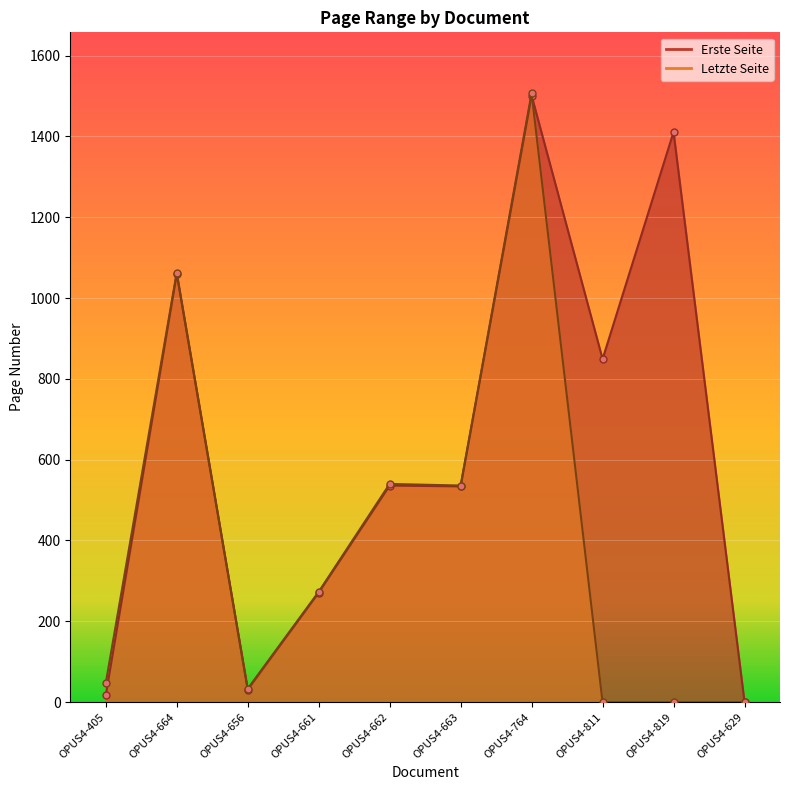

What is the label of the 10th point from the left?

OPUS4-629